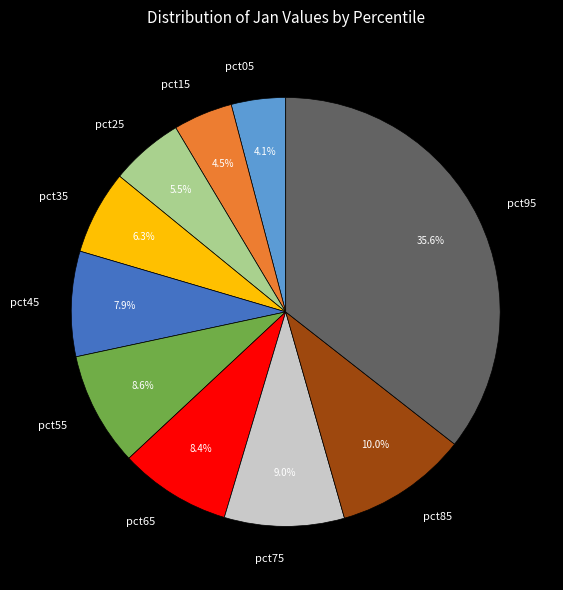

Which has a higher value, pct55 or pct15?

pct55